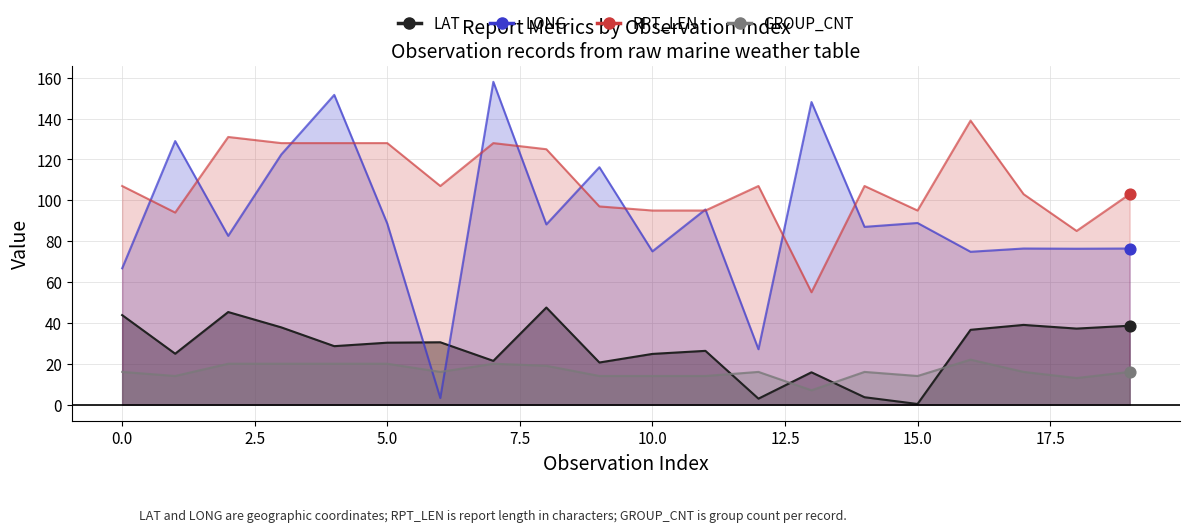

Which series has the widest spread of Y values?

LONG